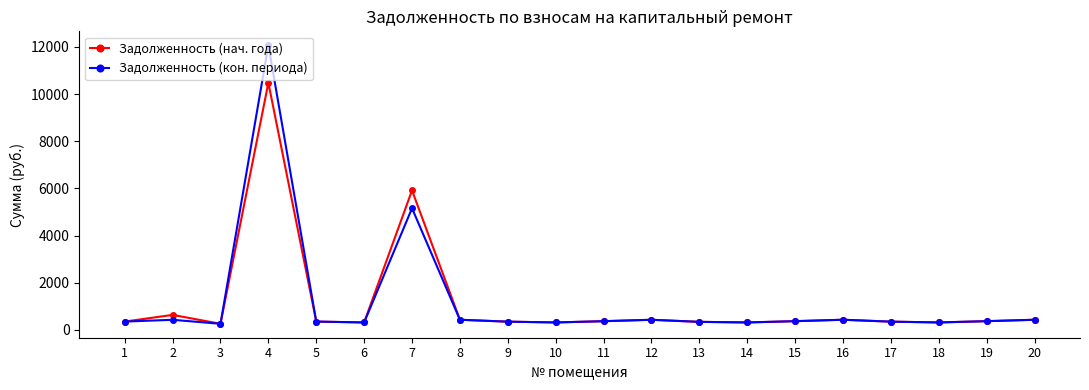

True or false: Задолженность (кон. периода) has more than 0 interior local peaks.

True